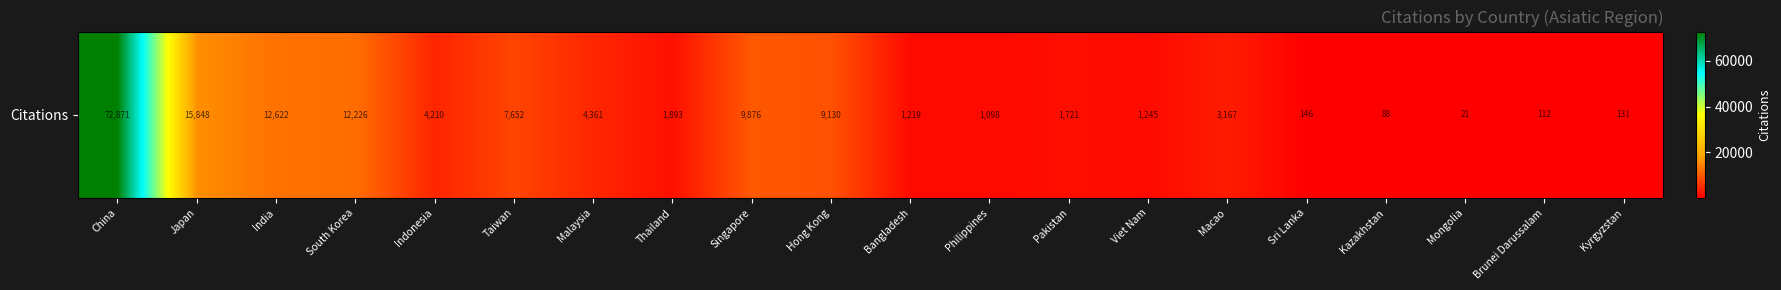

What is the difference between the maximum and minimum values?

72850